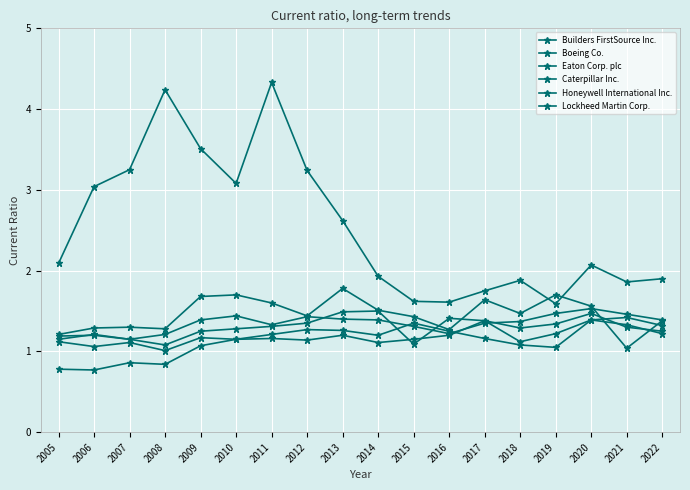

How many lines are shown in the chart?

6